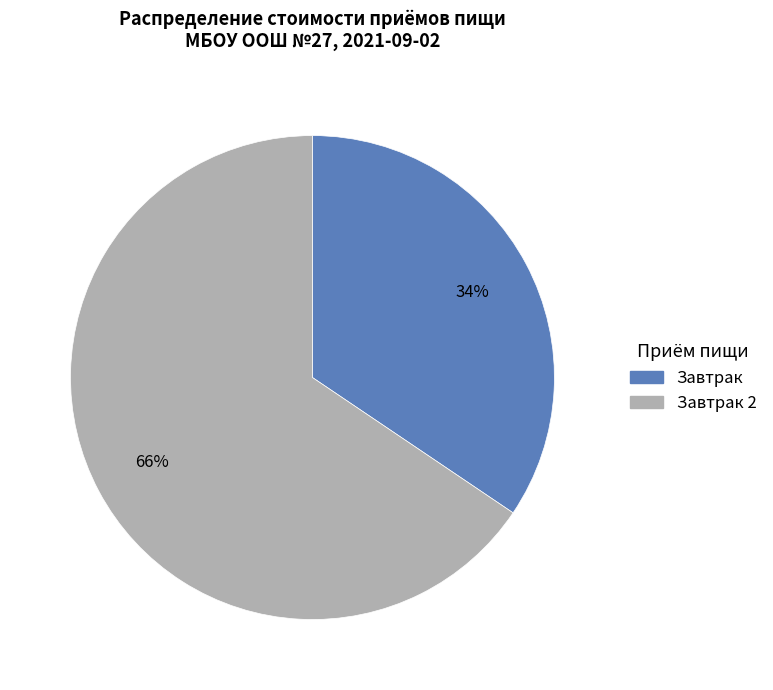

To the nearest percent, what is the average slice percentage?

50%